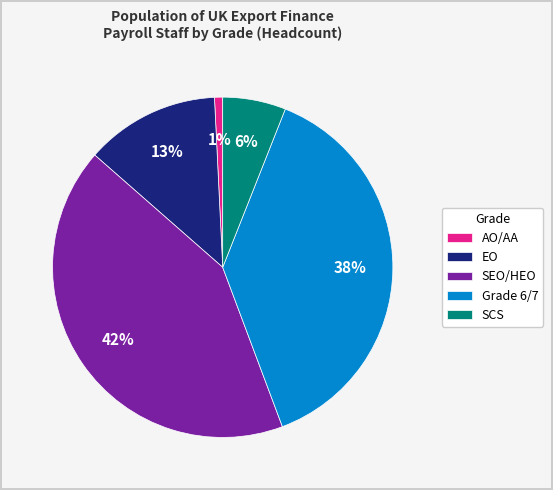

Rank the categories by value from lowest to highest.

AO/AA, SCS, EO, Grade 6/7, SEO/HEO